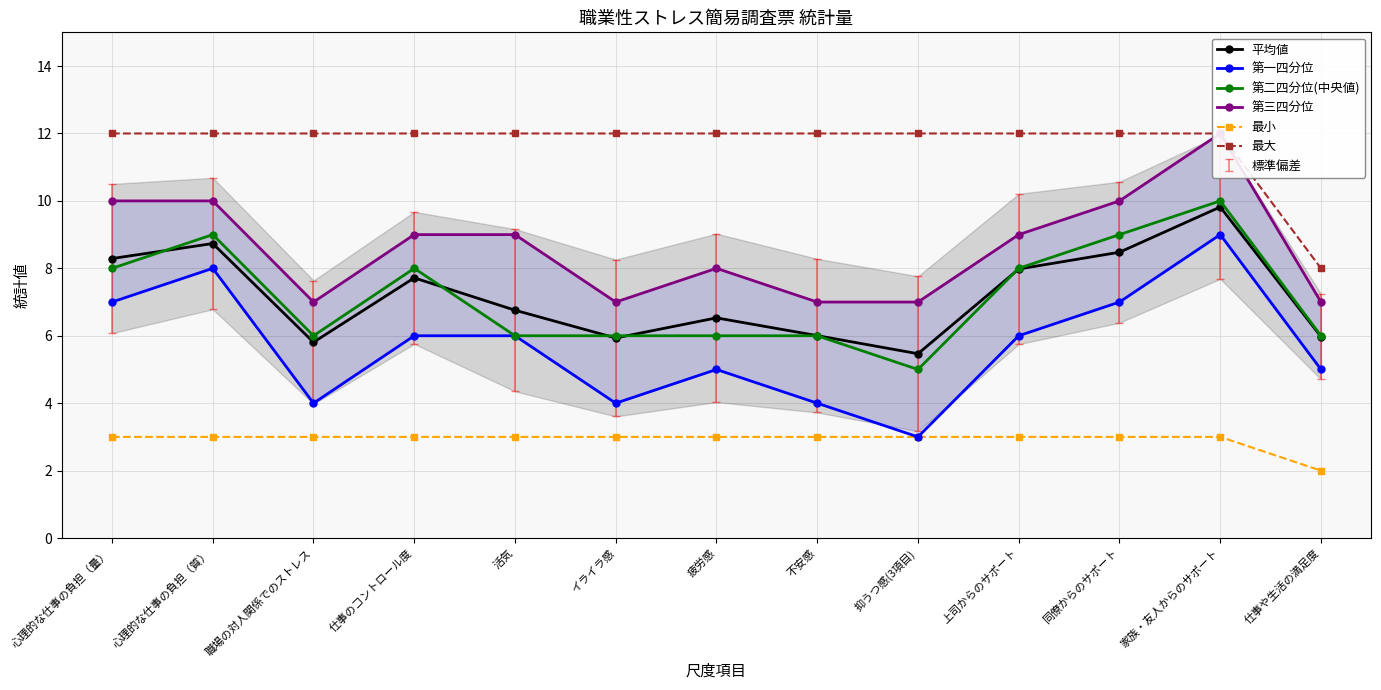

What is the label of the 2nd point from the left?

心理的な仕事の負担（質）